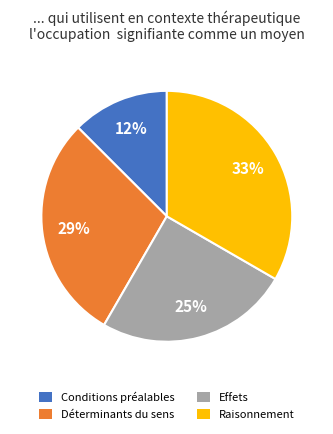

Is there a majority slice in this chart?

No